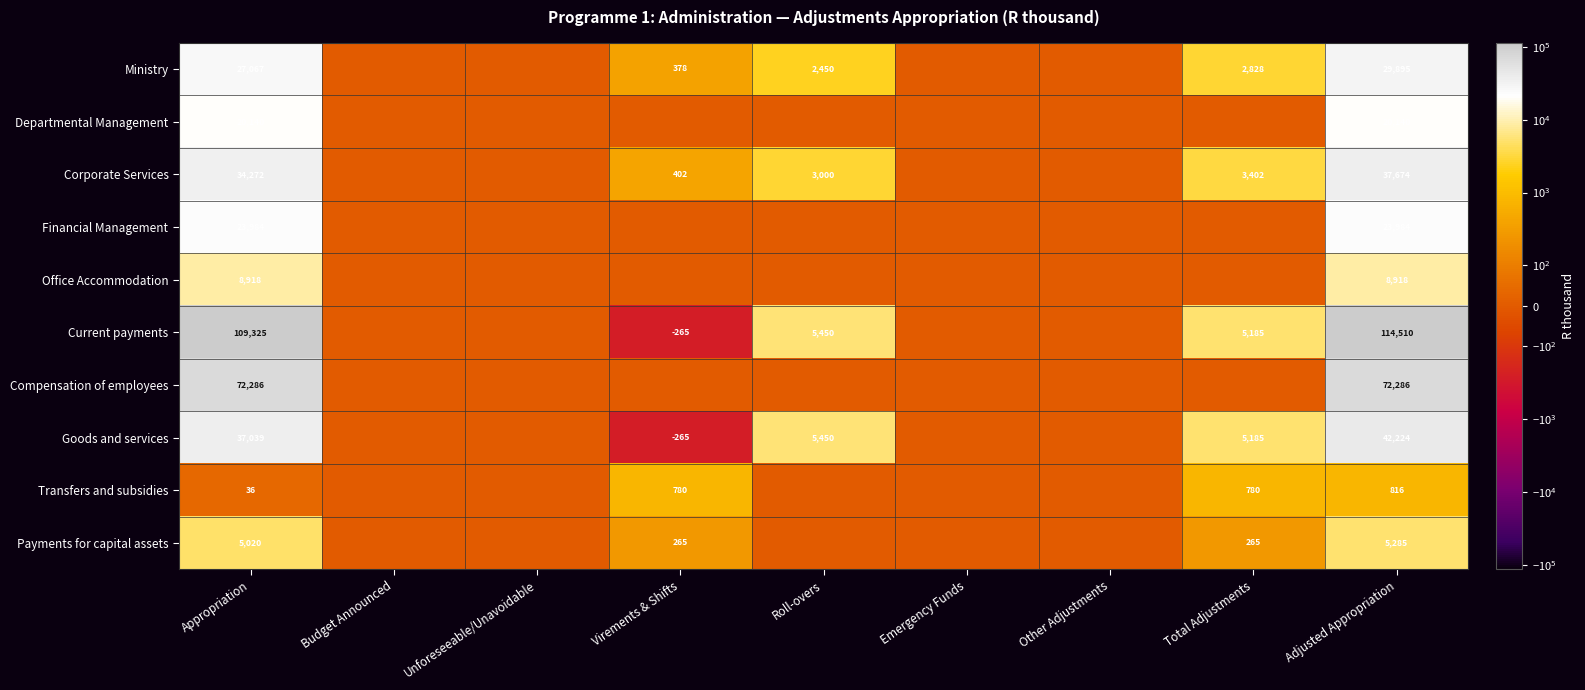

What is the total value across all series at Adjusted Appropriation?

355732